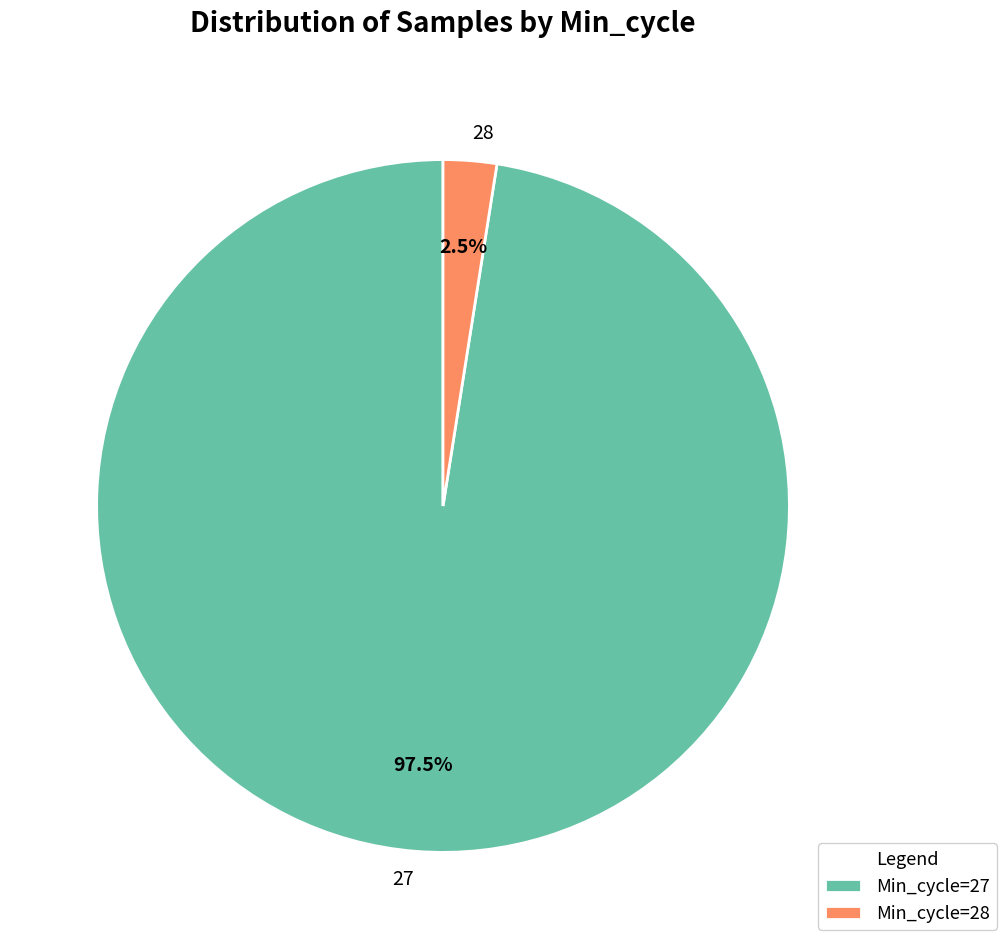

Is there any slice that represents more than half of the pie?

Yes